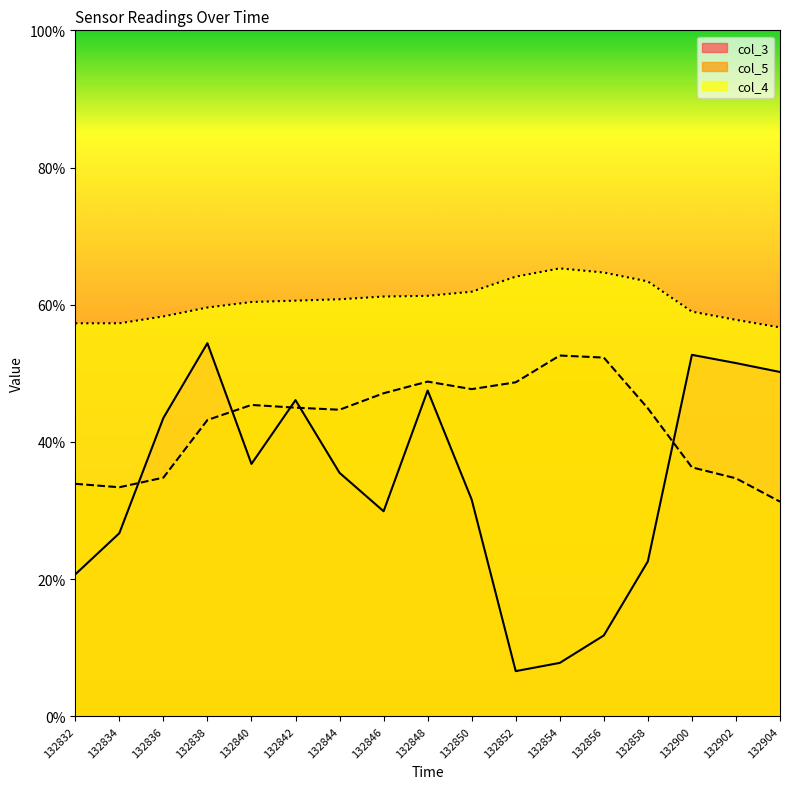

How many lines are shown in the chart?

3